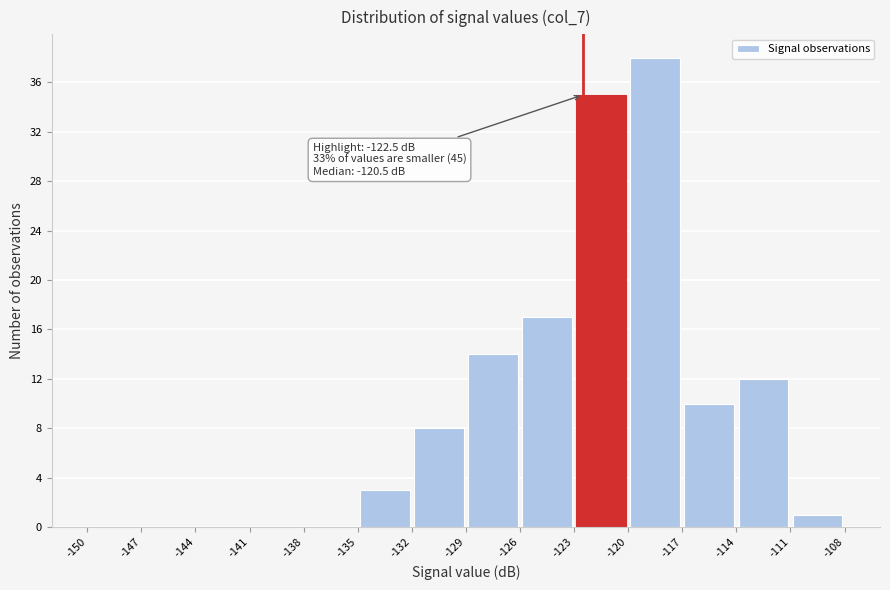

Over which range of the x-axis is the bar tallest?

-120 to -117